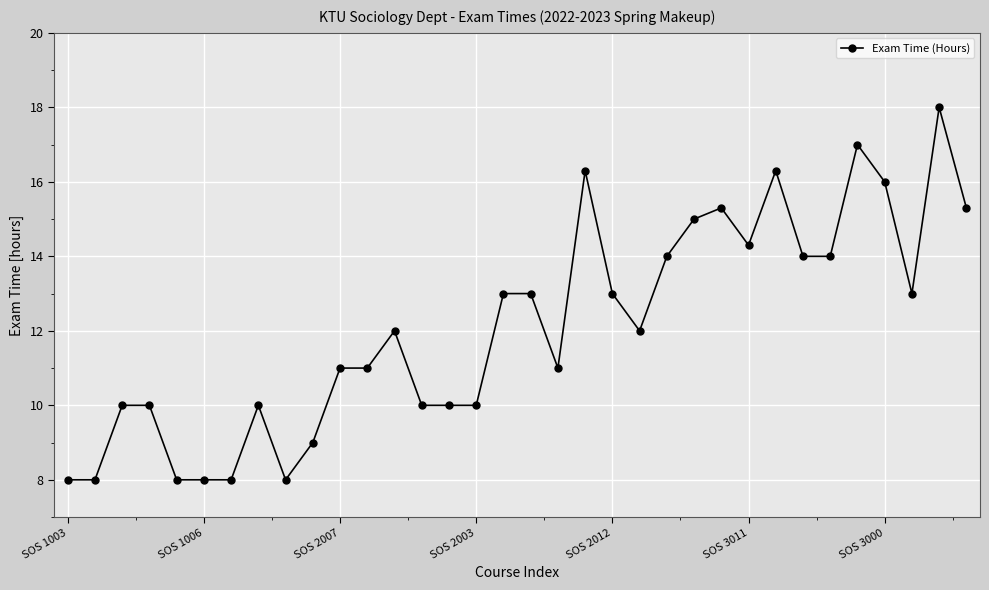

What is the maximum value shown in the chart?

18.0